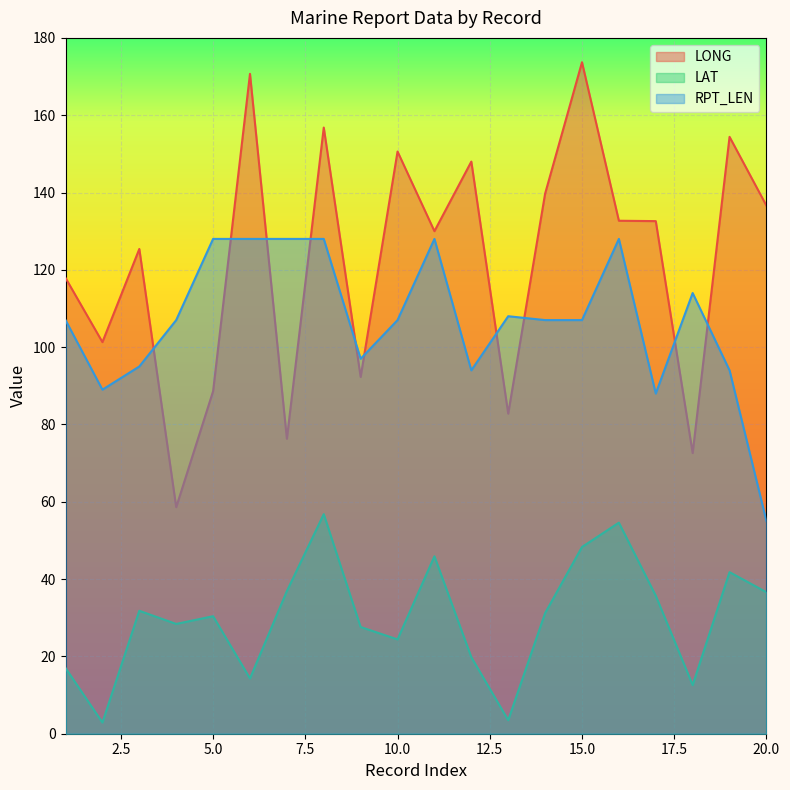

Which category has the highest value across all series?

15.0